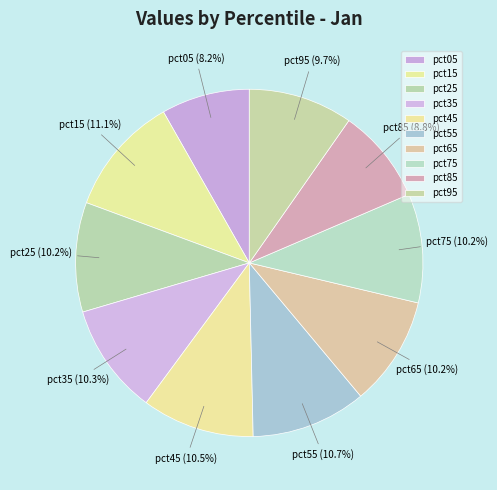

Which category has the smallest portion of the pie?

pct05